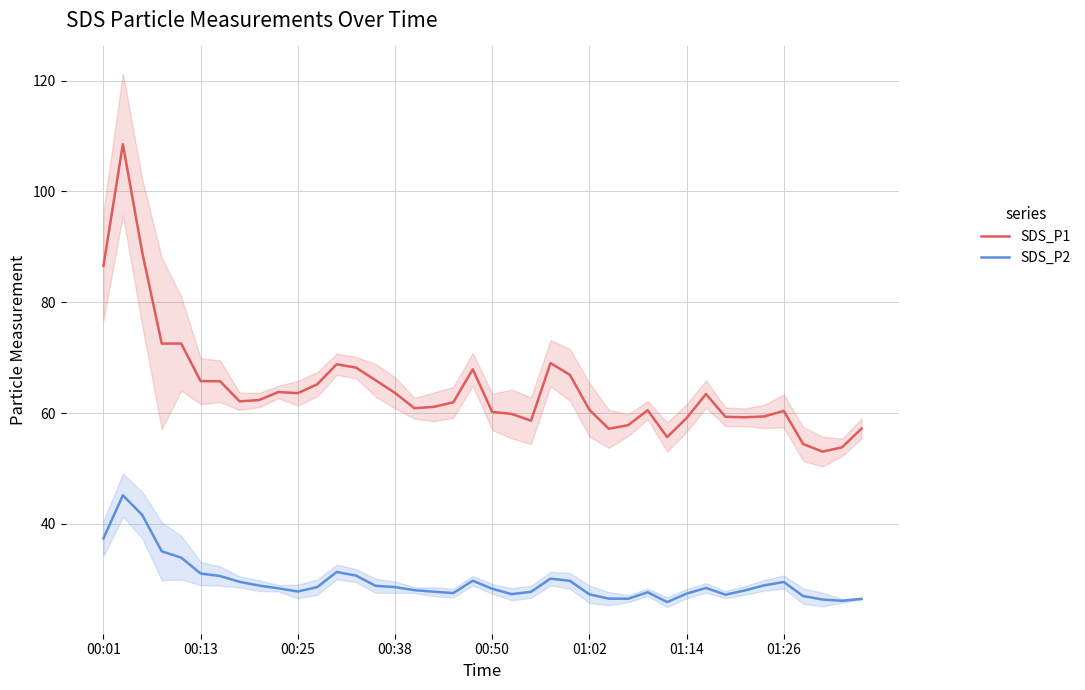

The value of SDS_P1 at 00:01 is 86.6. True or false?

True